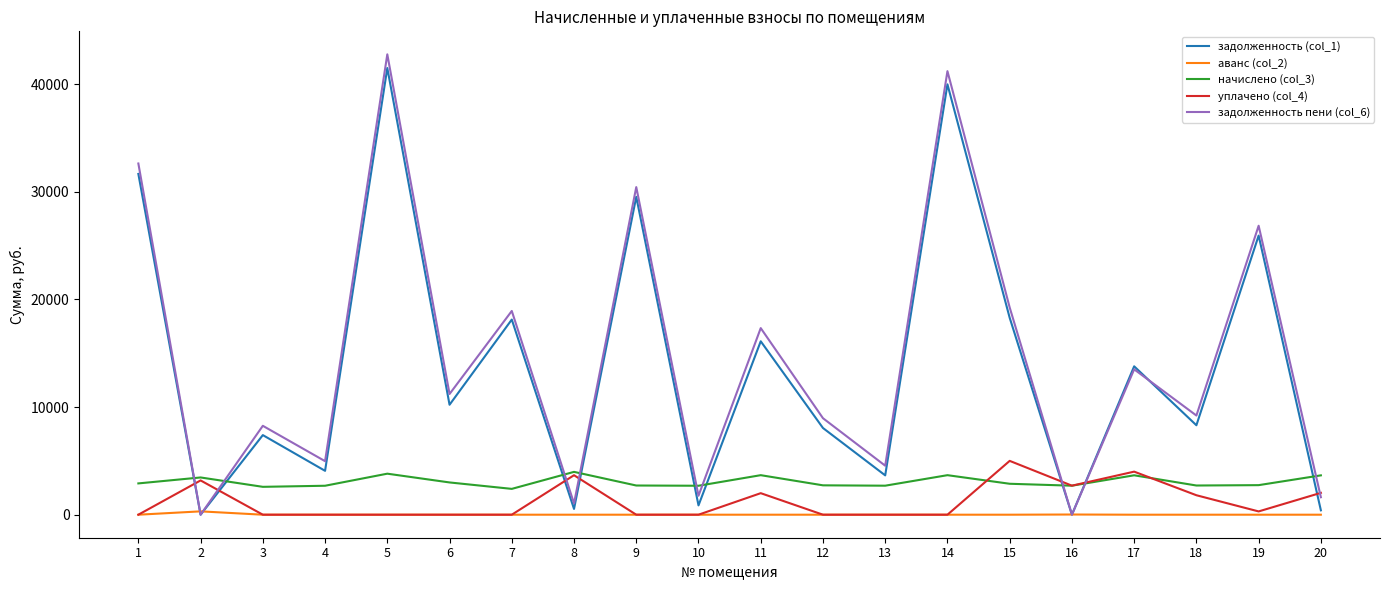

What is the spread (max minus min) of values at 5?

42760.6